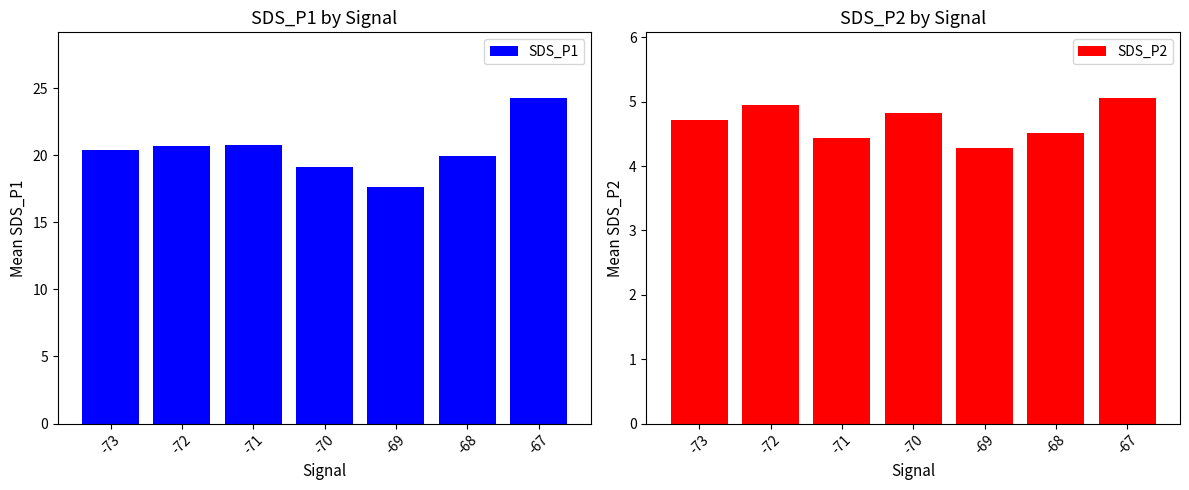

Which has a higher value, -70 or -67?

-67